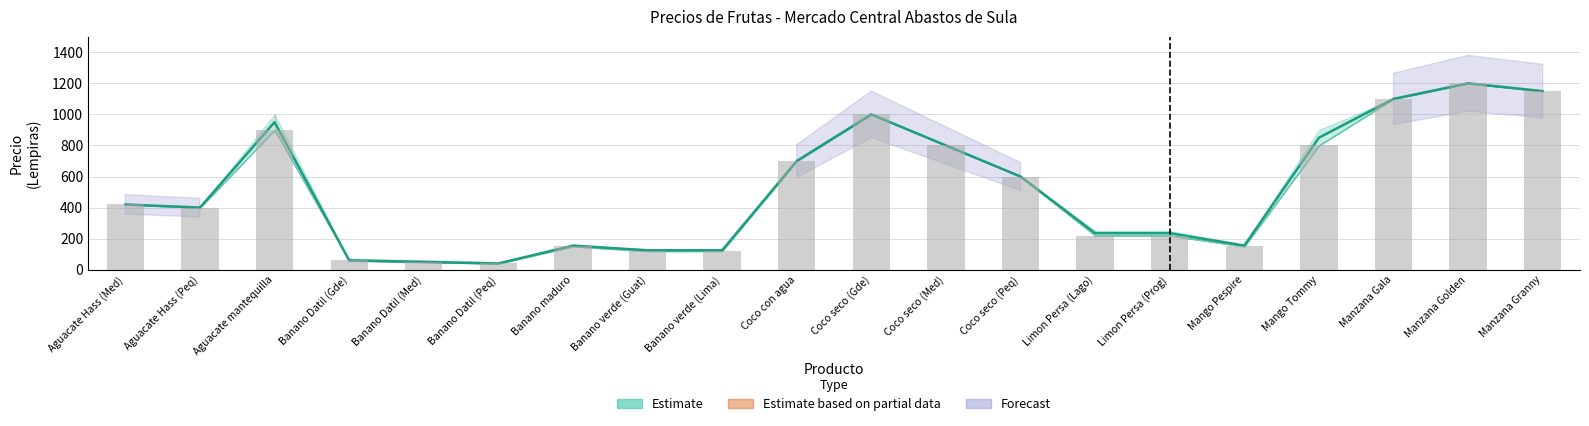

What is the average value?

518